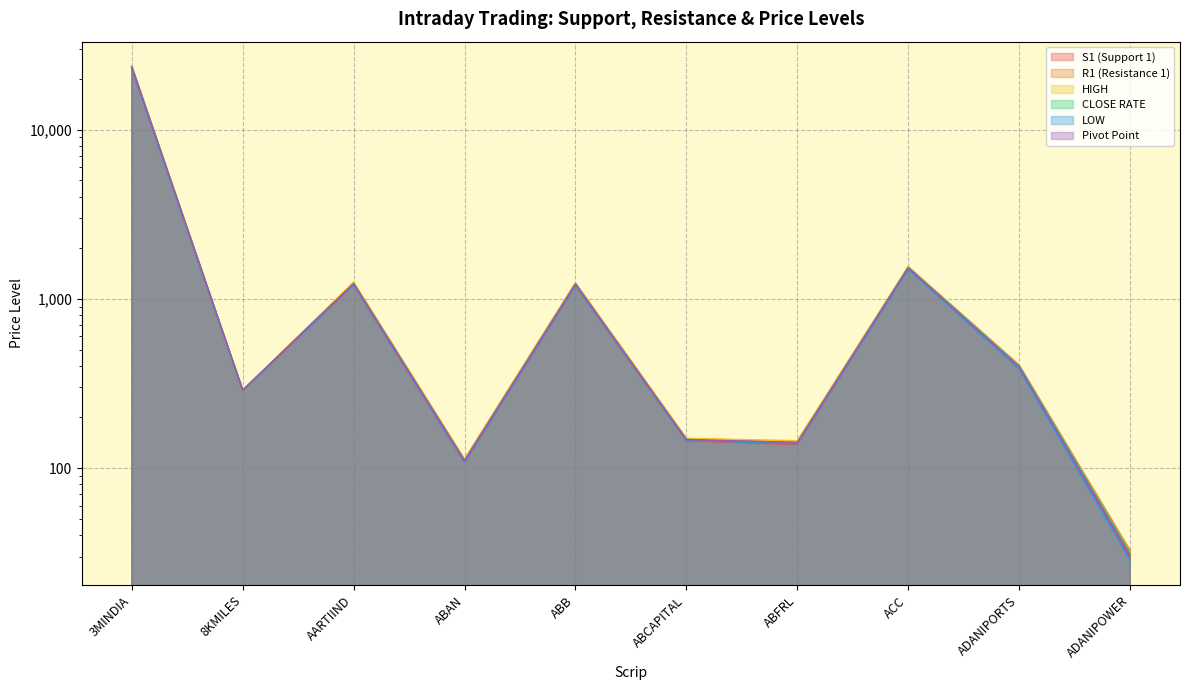

What are all the series names shown in the legend?

S1 (Support 1), R1 (Resistance 1), HIGH, CLOSE RATE, LOW, Pivot Point